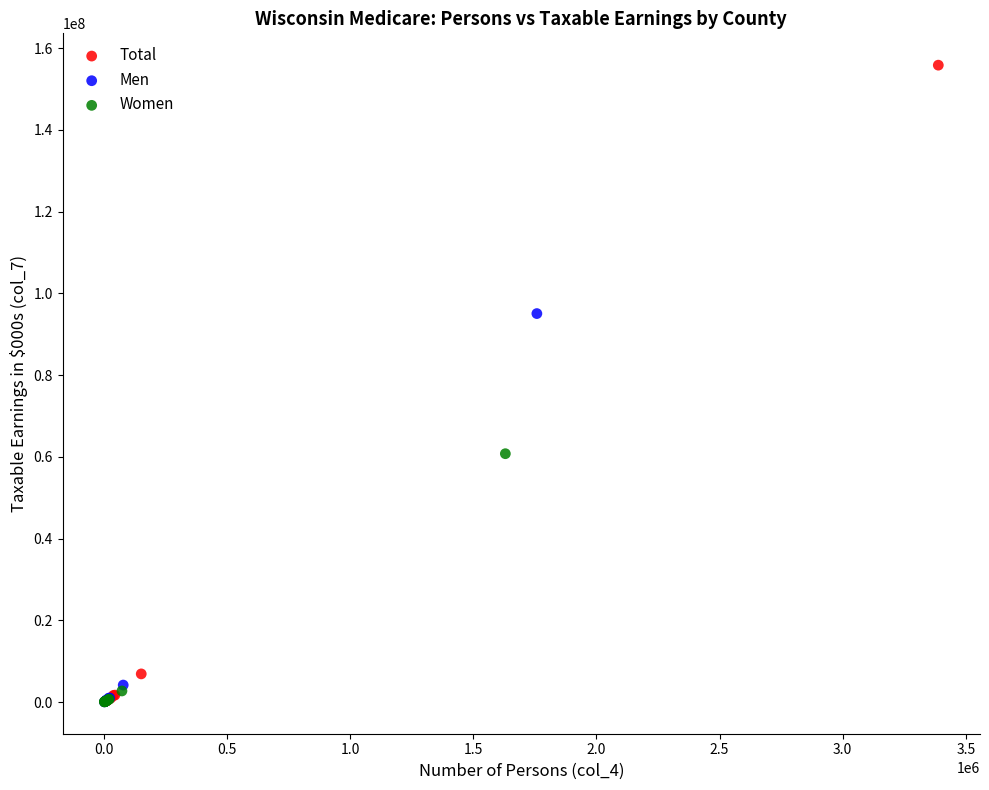

Which series contains the highest Y value?

Total